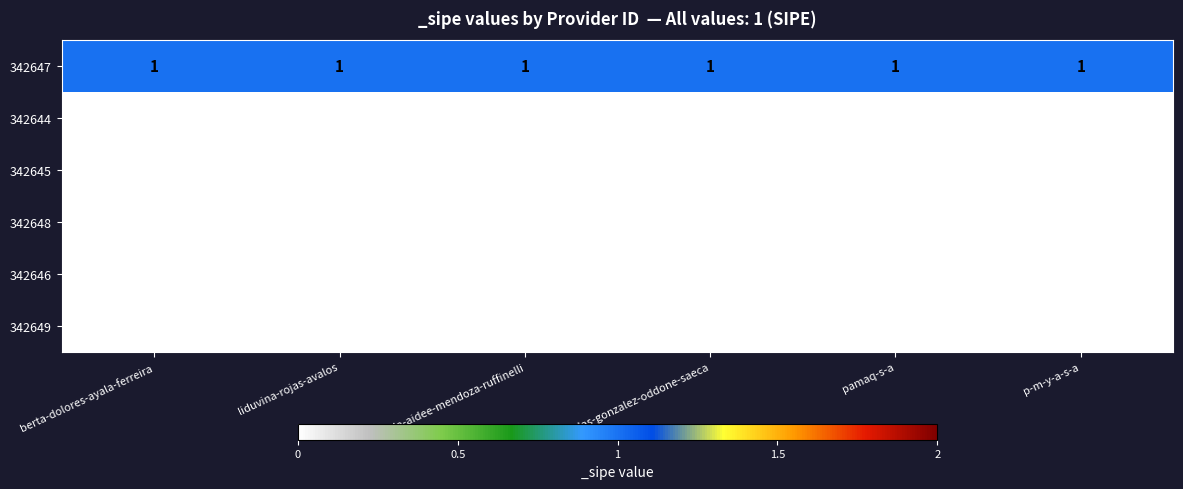

At how many categories does at least one series exceed 0?

6